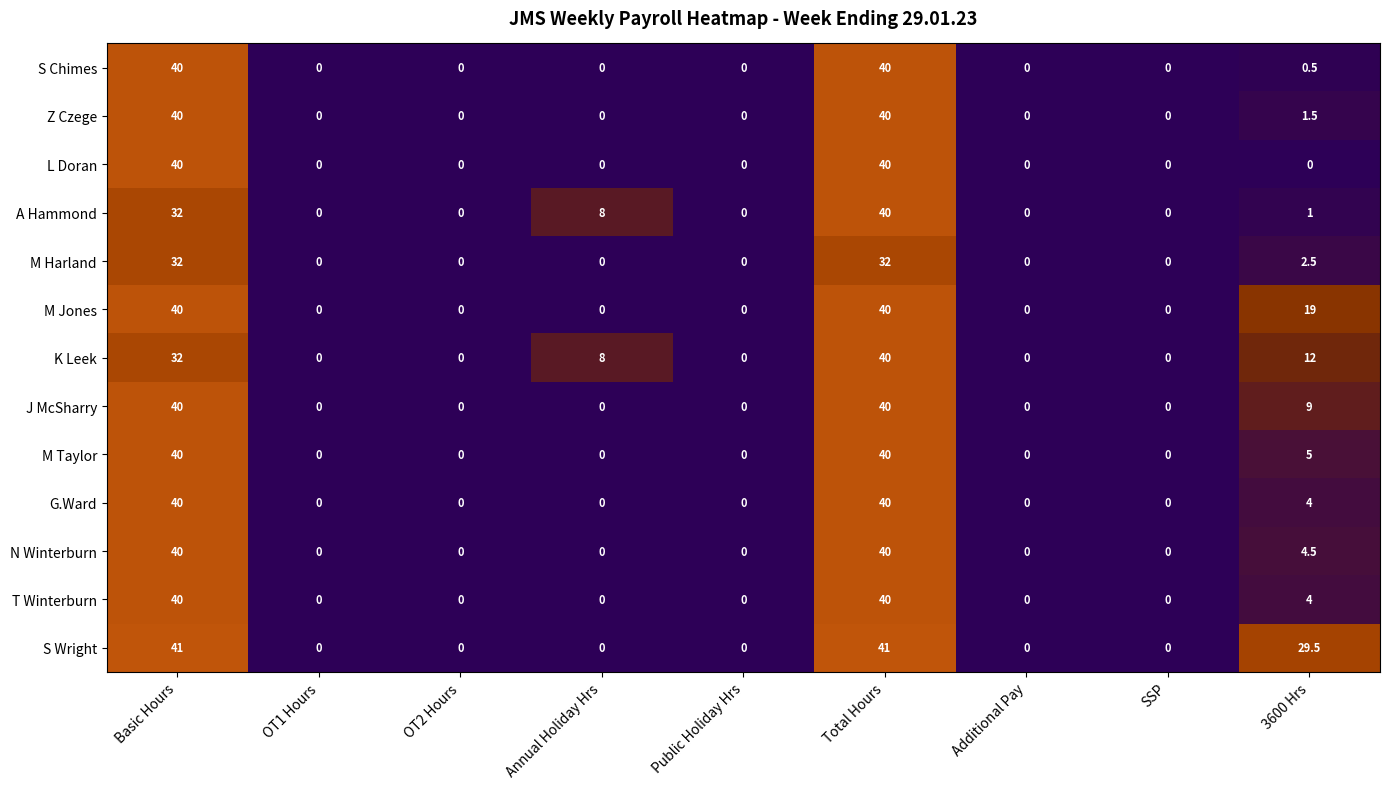

The S Chimes series shows 17.3 at OT2 Hours. True or false?

False